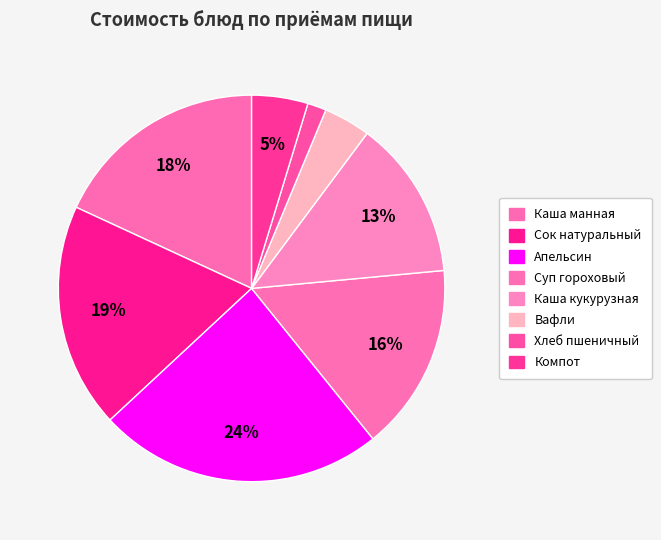

Is there a majority slice in this chart?

No